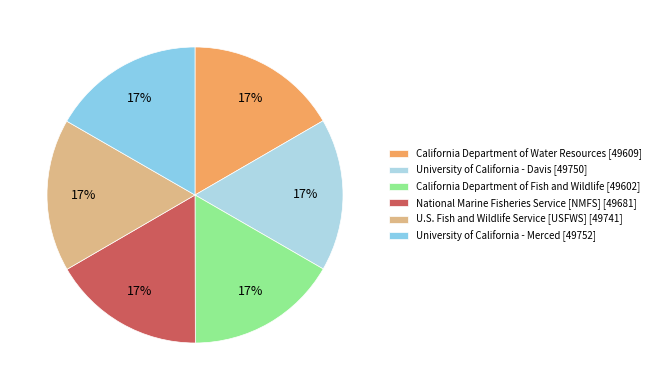

Is there any slice that represents more than half of the pie?

No